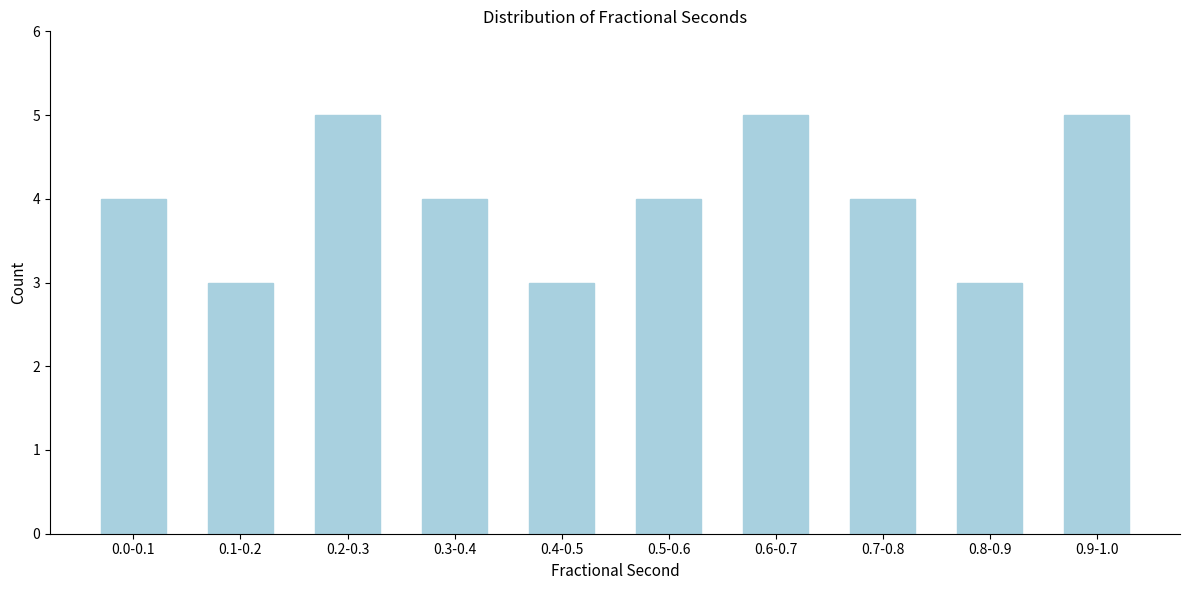

Reading right to left, transcribe all the data shown in this chart.

5	3	4	5	4	3	4	5	3	4